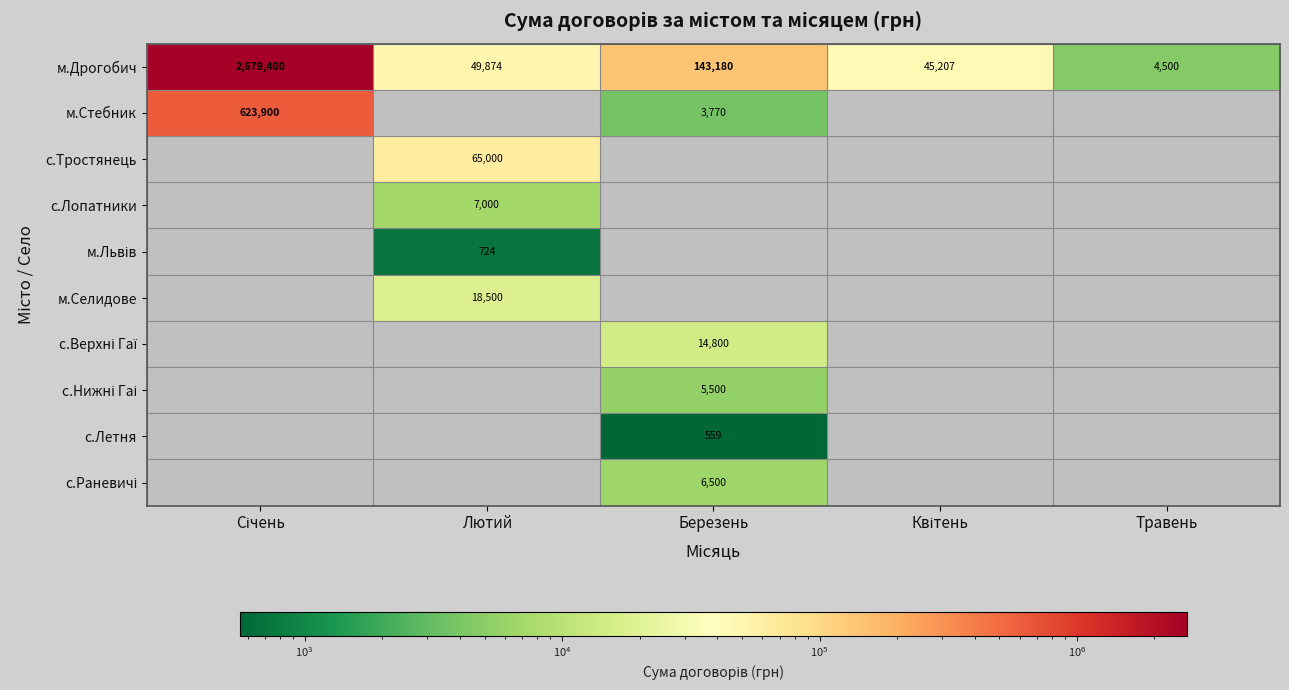

Is it true that м.Дрогобич equals 6970 at Травень?

False